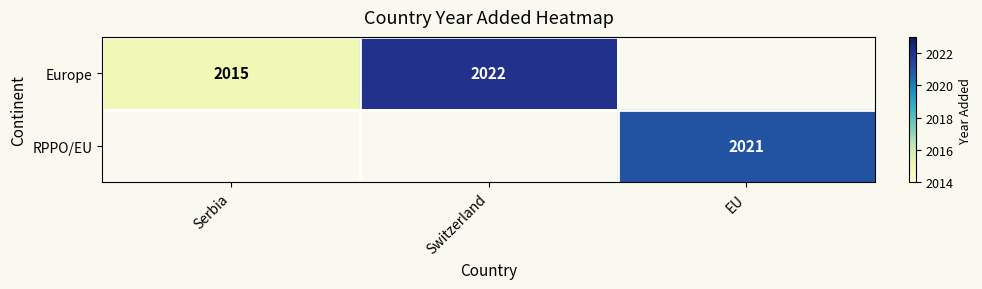

Count the number of categories in the chart.

3